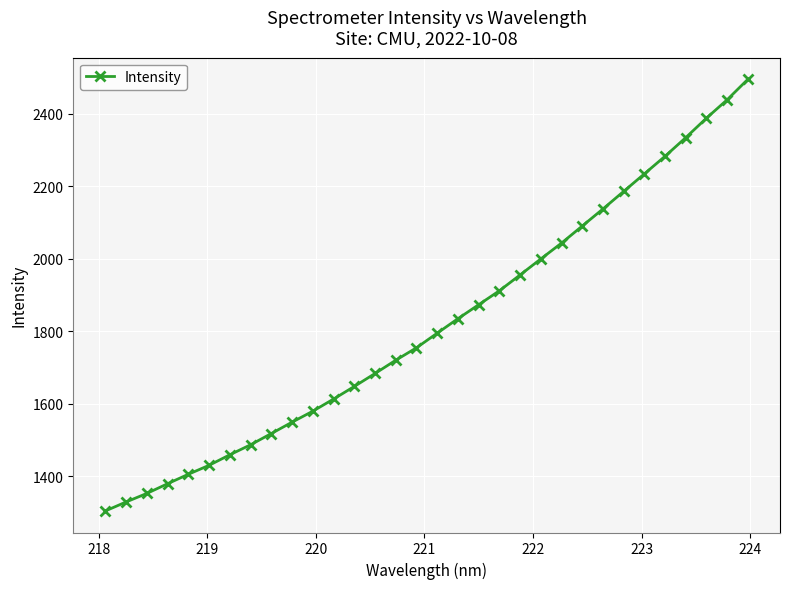

What is the maximum value shown in the chart?

2494.5